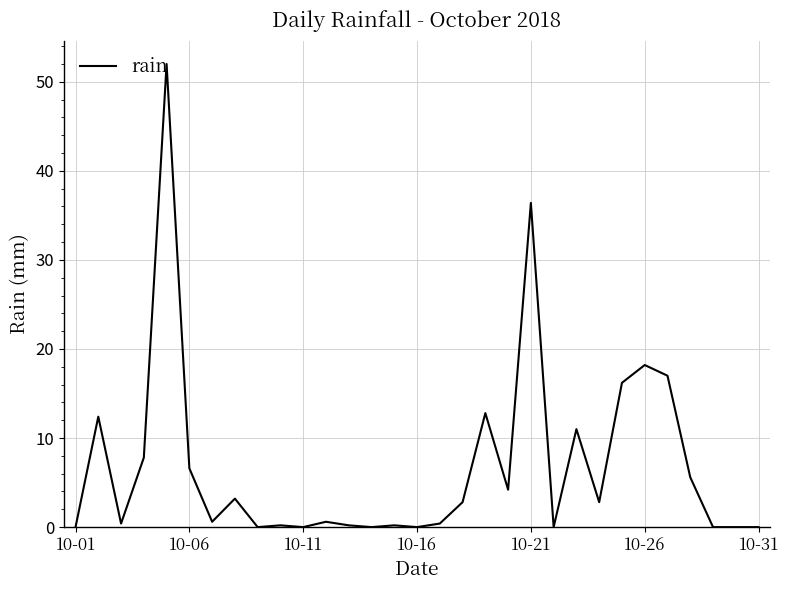

What is the maximum value shown in the chart?

52.0